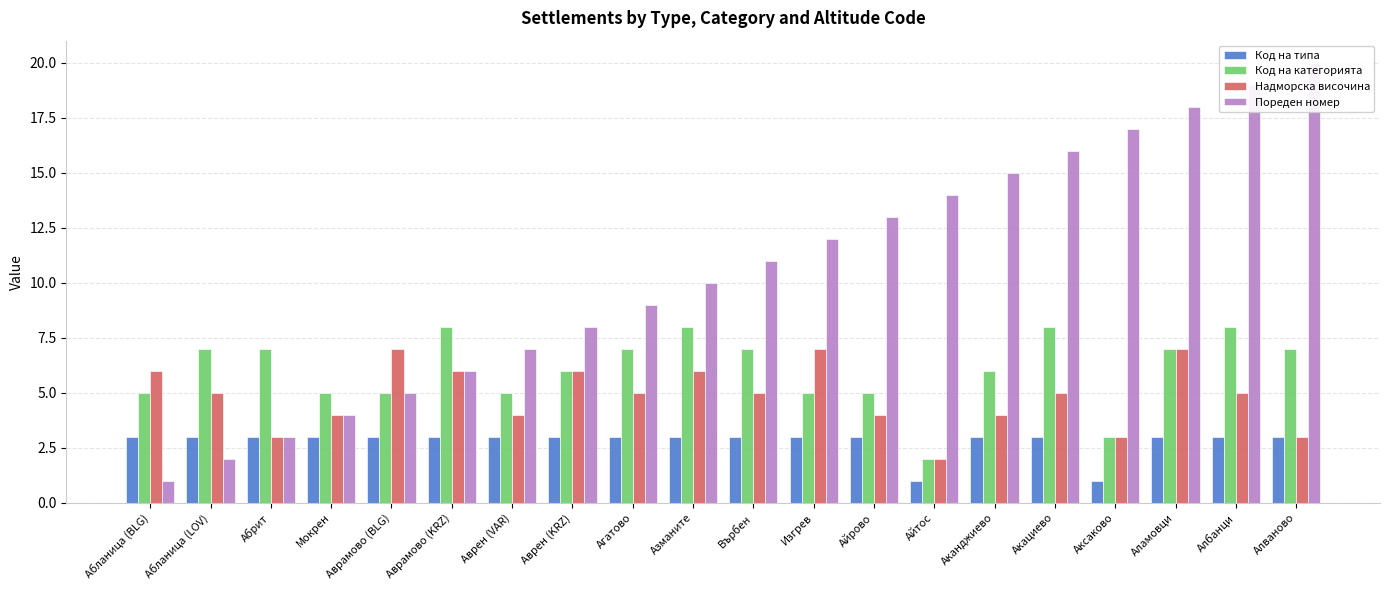

Rank the series at Аврен (KRZ) from highest to lowest value.

Пореден номер, Код на категорията, Надморска височина, Код на типа